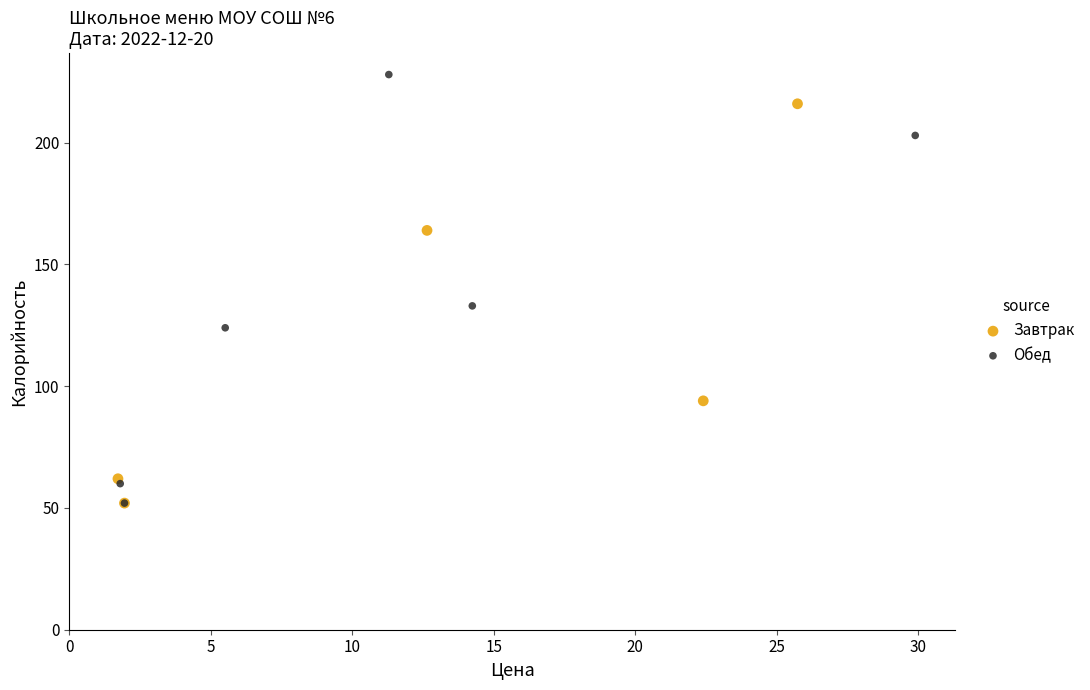

Which series reaches the maximum Y coordinate?

Обед